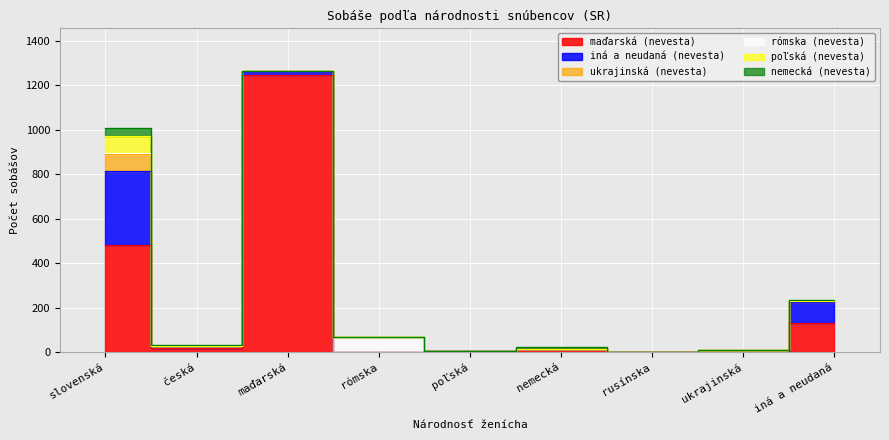

How many values in nemecká (nevesta) are above zero?

5